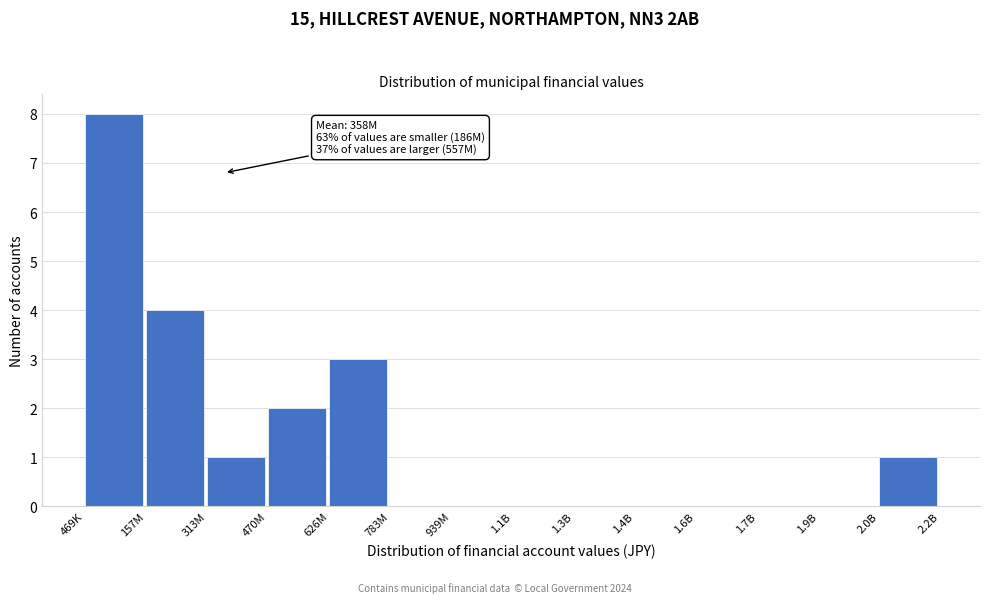

Reading left to right, transcribe all the data shown in this chart.

469K=8	157M=4	313M=1	470M=2	626M=3	783M=0	939M=0	1.1B=0	1.3B=0	1.4B=0	1.6B=0	1.7B=0	1.9B=0	2.0B=1